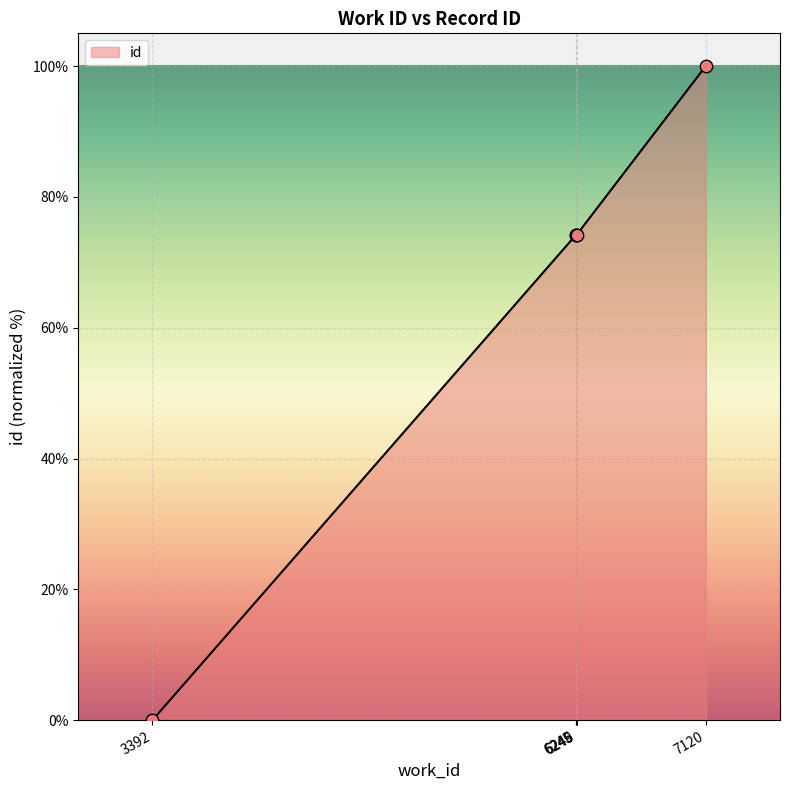

What is the change in value from 6249 to 7120?

+25.8